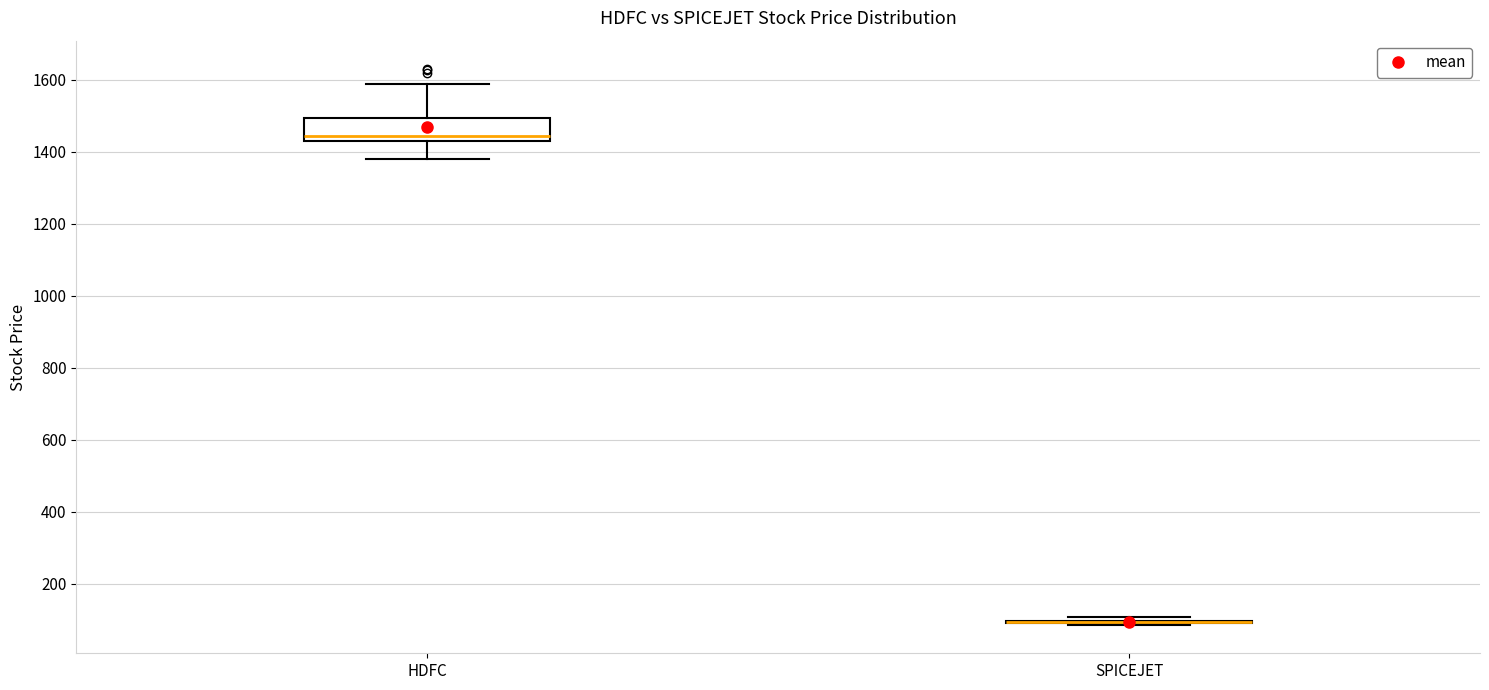

Reading left to right, read every box against the y-axis: the position of its median line, the range the box covers, and the ends of its whiskers. The values are not printed on the chart, so give them approximately, as read against the axis.

HDFC: median 1440, box 1420 to 1500, whiskers 1380 to 1580
SPICEJET: box collapsed to a line at 100, whiskers 80 to 100